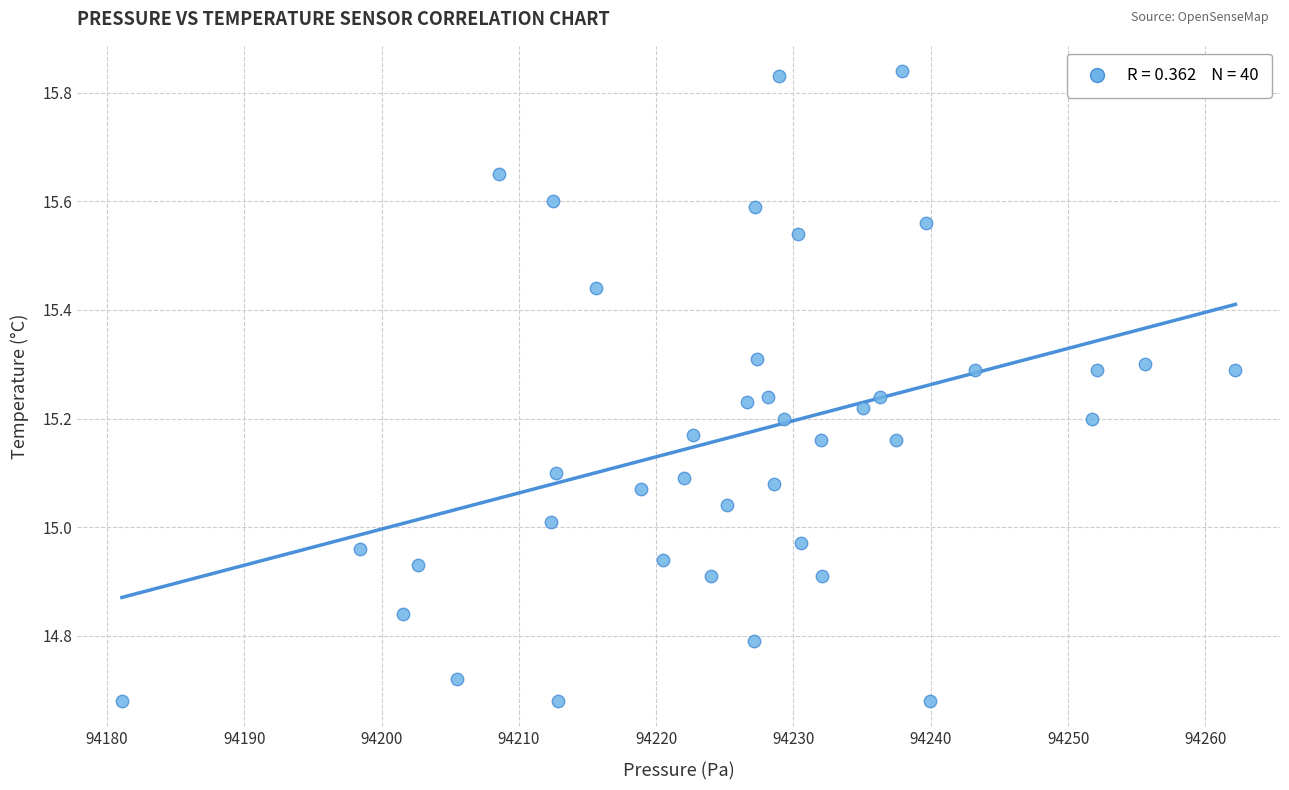

What is the range of X values (max minus min)?

81.1